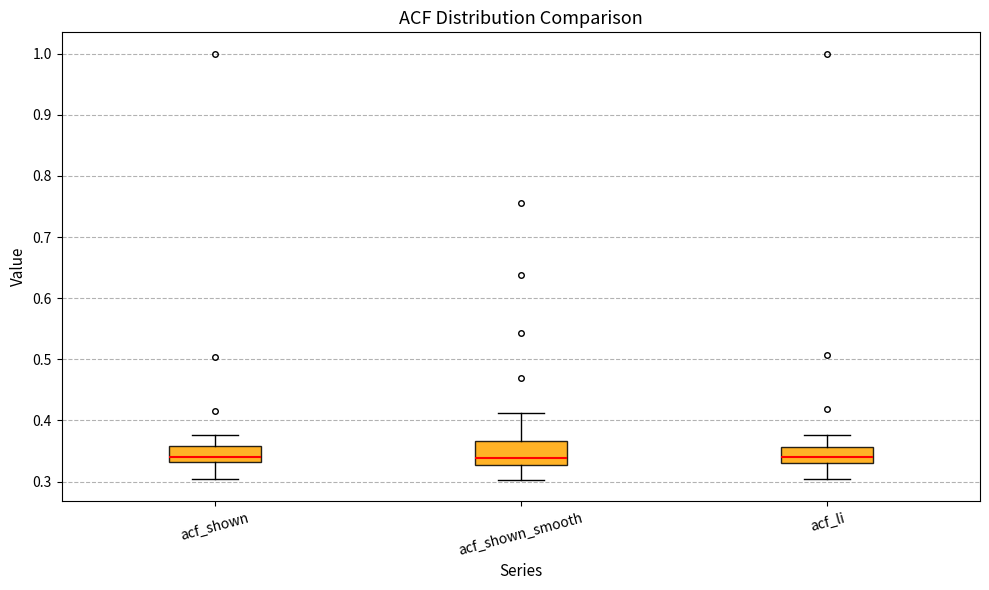

Comparing the boxes themselves (not the whiskers), which one is the tallest?

acf_shown_smooth